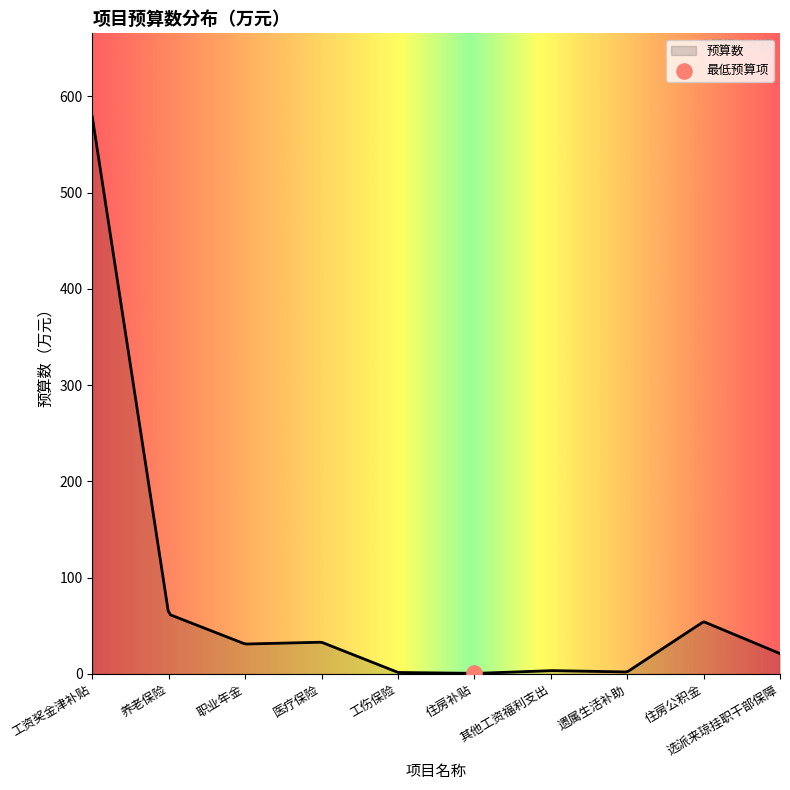

Between 职业年金 and 住房补贴, which is larger?

职业年金